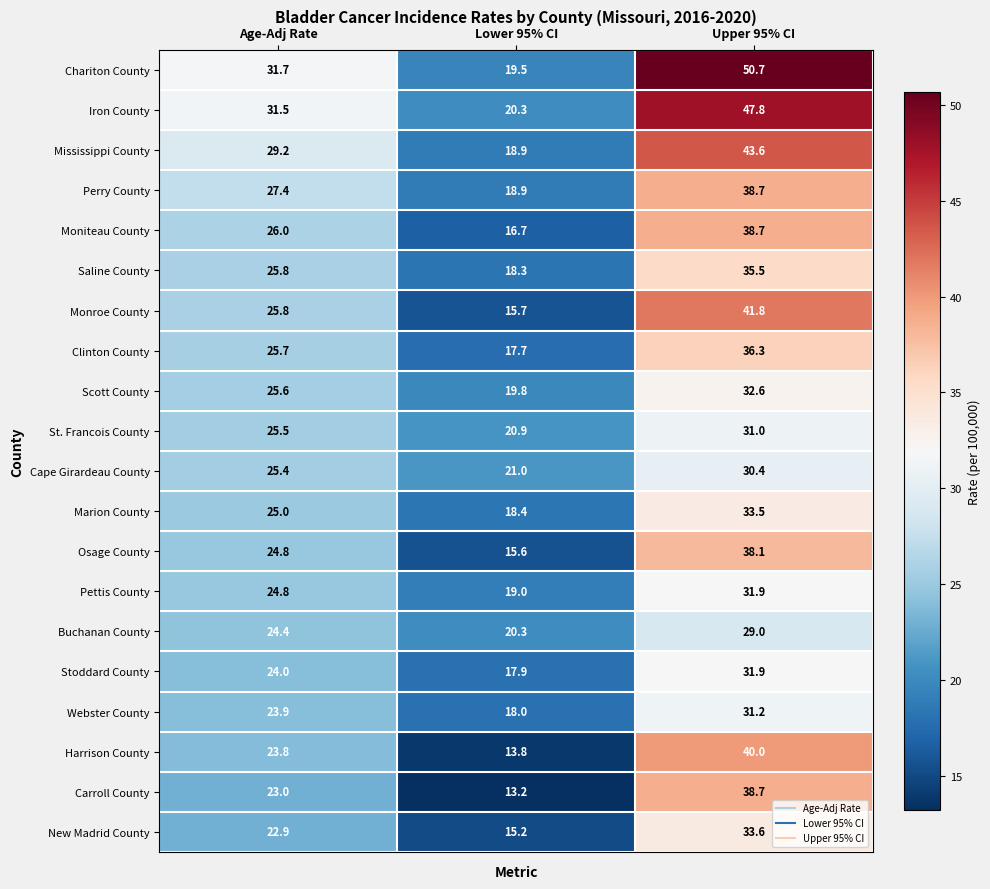

Read the Scott County value at Upper 95% CI.

32.6